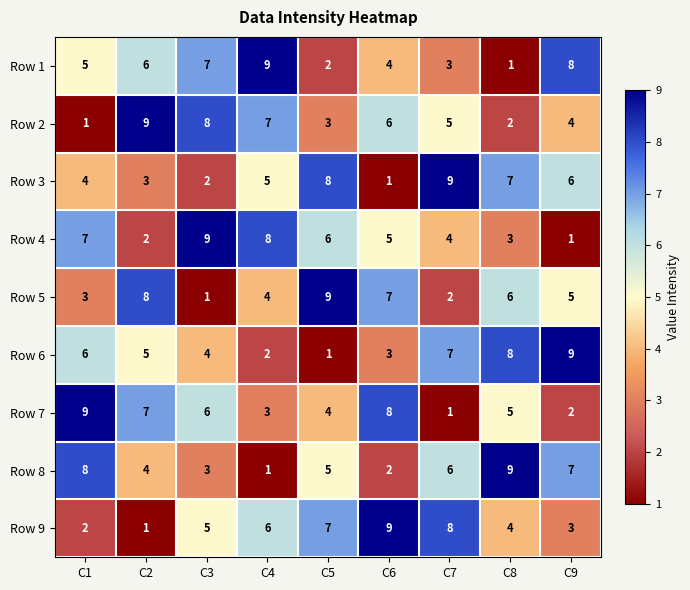

What is the spread (max minus min) of values at C4?

8